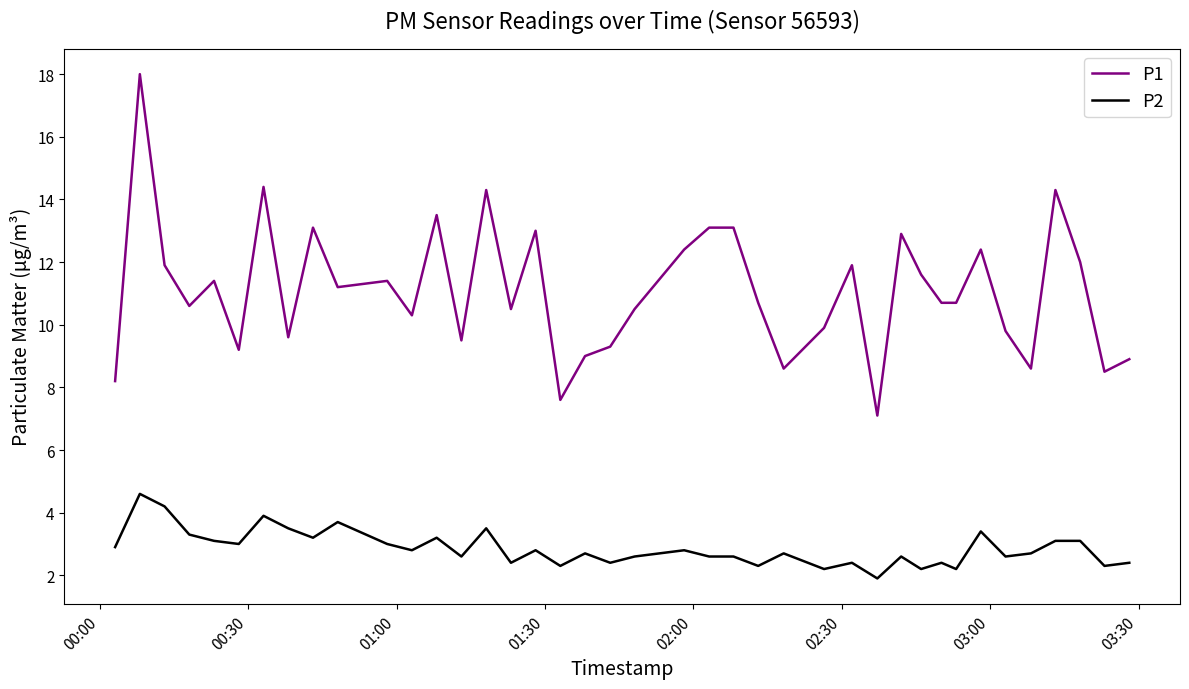

Rank the series by their maximum value, from highest to lowest.

P1, P2